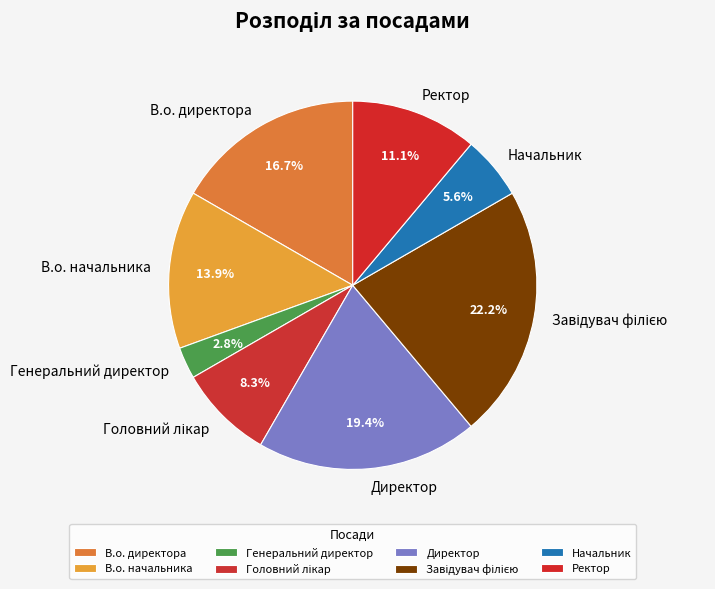

Is there any slice that represents more than half of the pie?

No